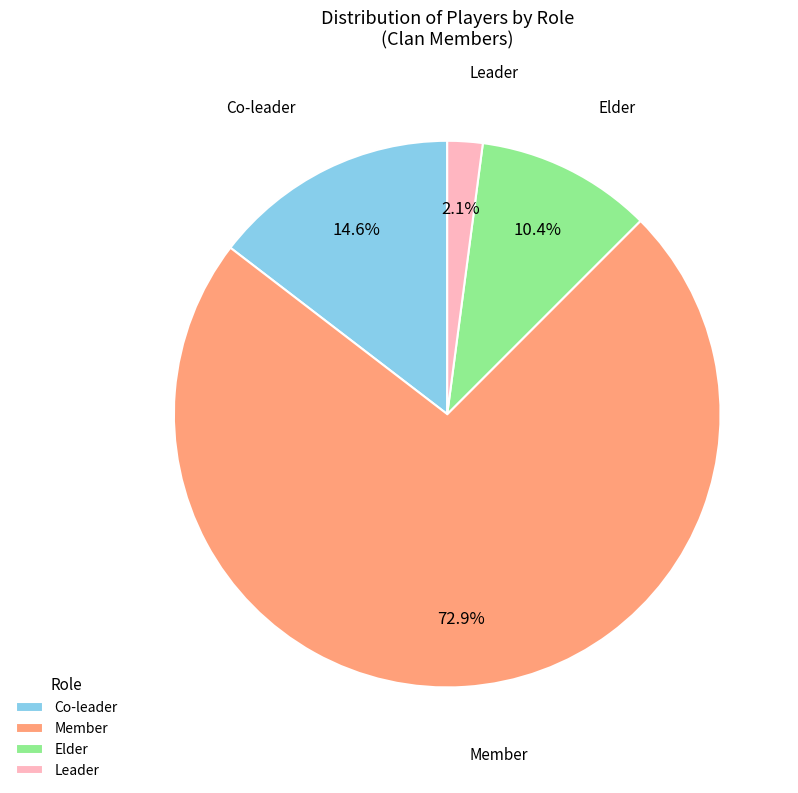

Between Co-leader and Elder, which is larger?

Co-leader